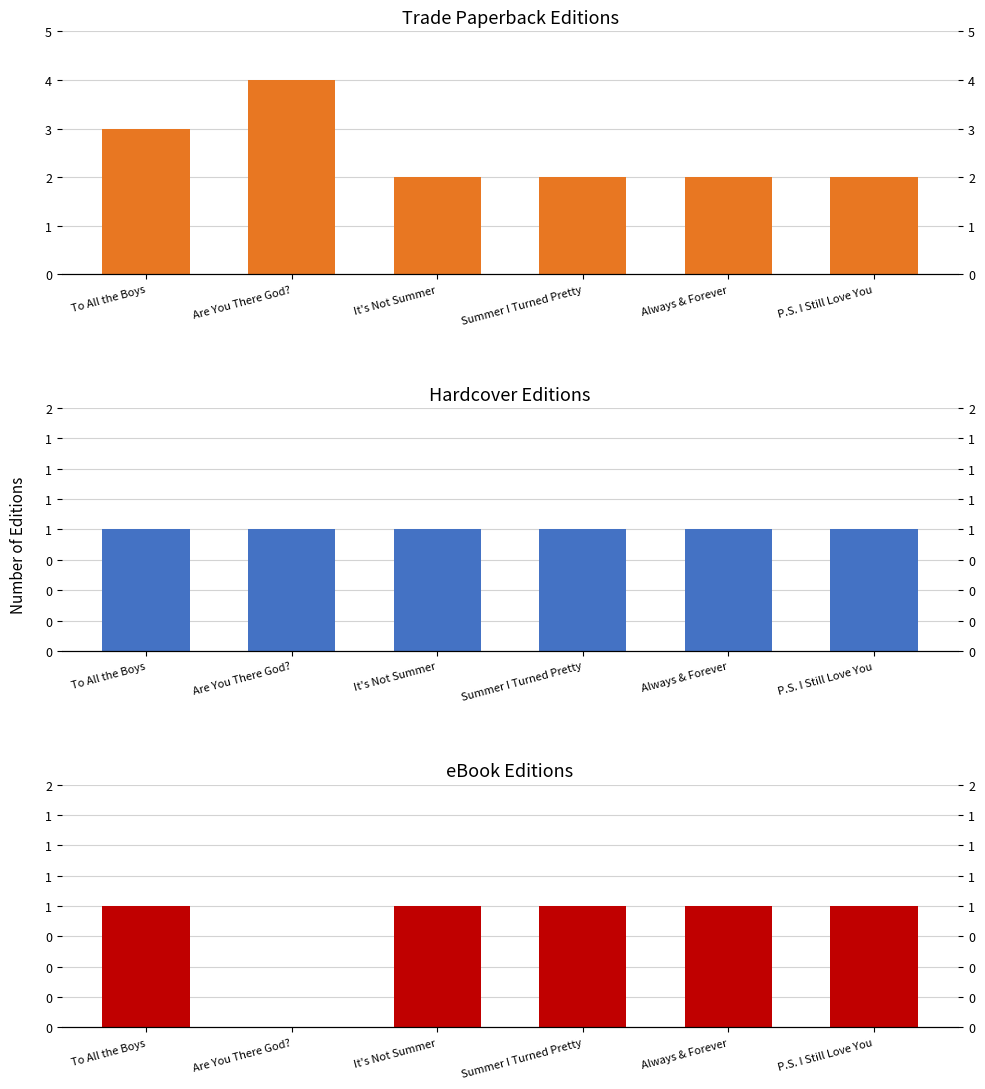

Reading right to left, list all the values displayed in this chart.

Trade Paperback: 2	2	2	2	4	3
Hardcover: 1	1	1	1	1	1
eBook: 1	1	1	1	0	1